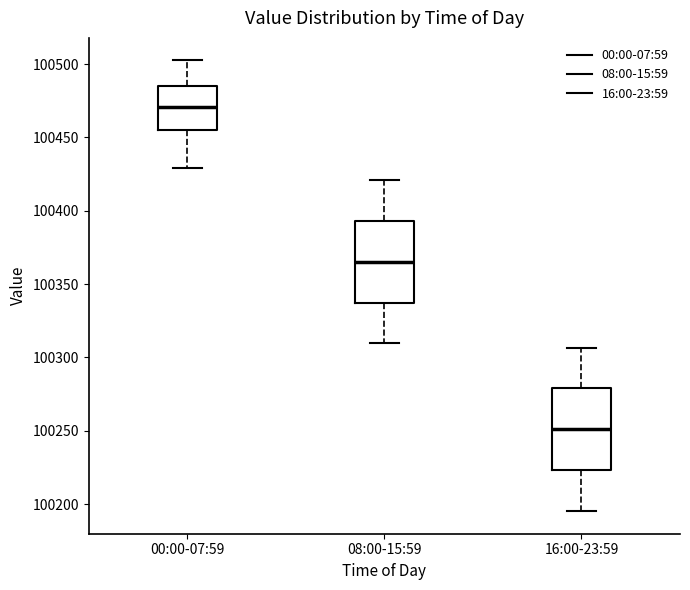

Reading left to right, read every box against the y-axis: the position of its median line, the range the box covers, and the ends of its whiskers. The values are not printed on the chart, so give them approximately, as read against the axis.

00:00-07:59: median 100470, box 100455 to 100485, whiskers 100430 to 100500
08:00-15:59: median 100365, box 100335 to 100395, whiskers 100310 to 100420
16:00-23:59: median 100250, box 100225 to 100280, whiskers 100195 to 100305